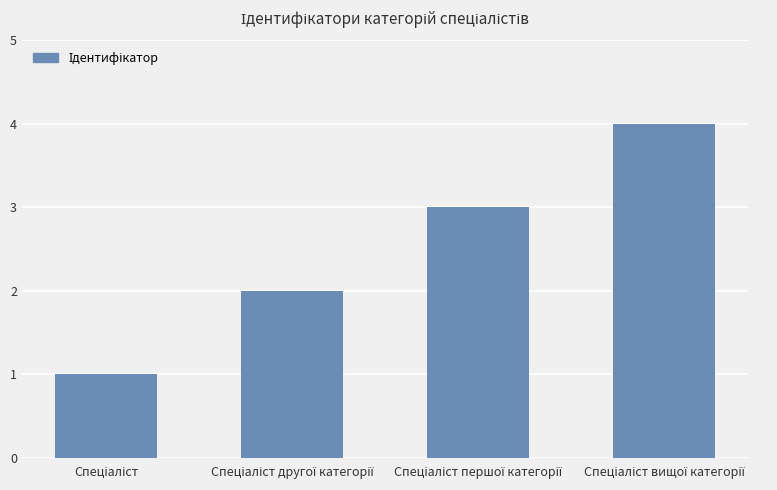

What is the greatest value displayed?

4